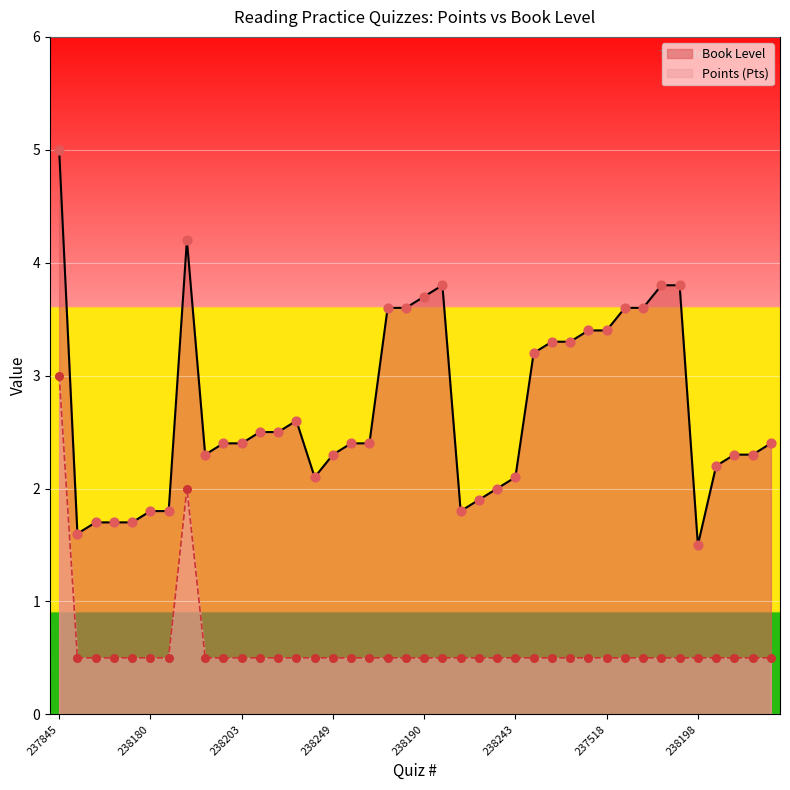

What is the total value across all series at 238196?

3.0